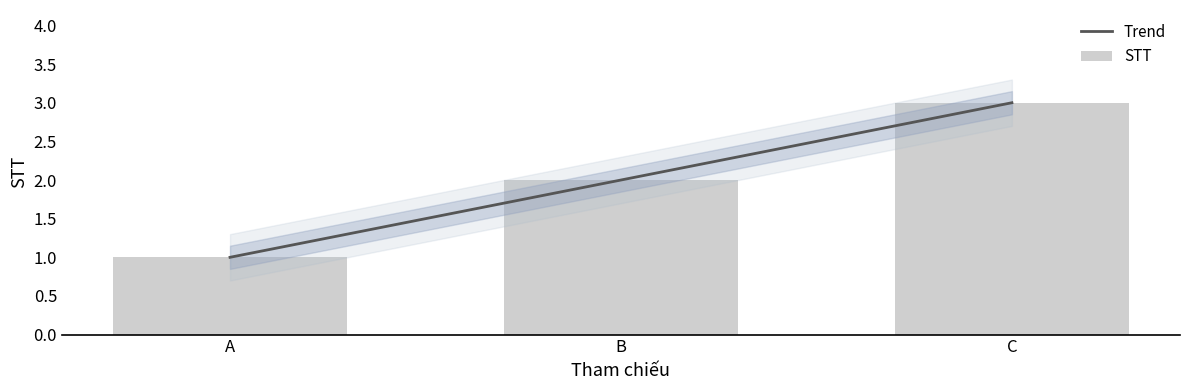

Is it true that the value at B is 2?

True